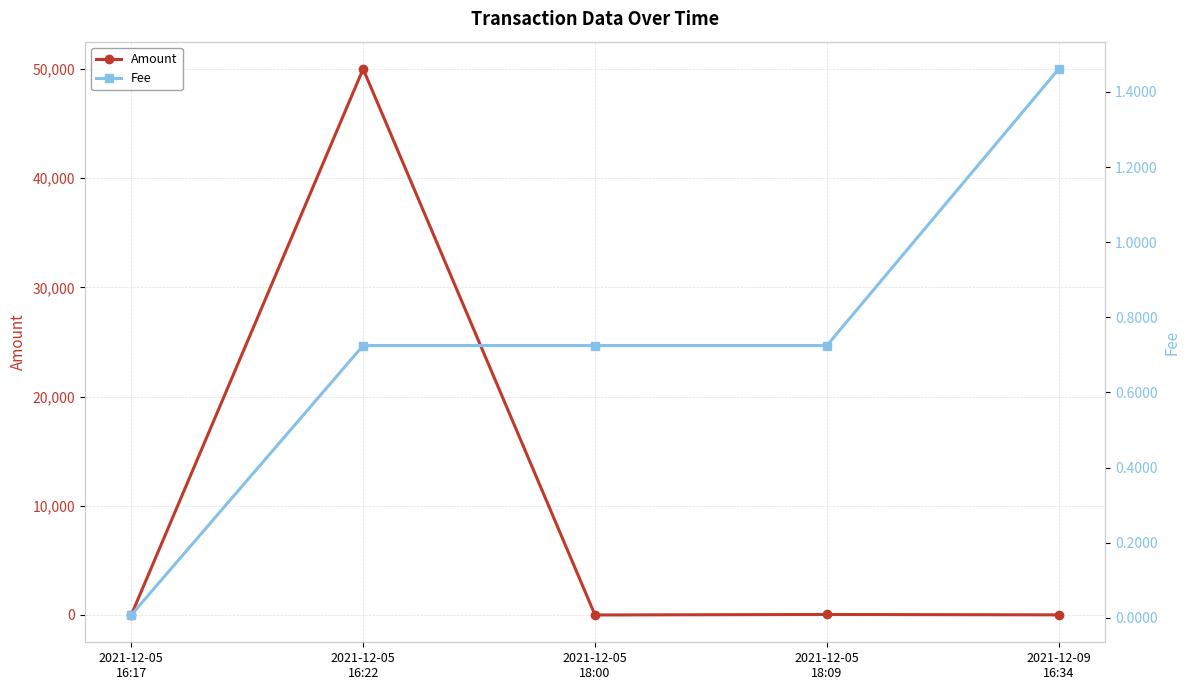

Does the chart have visible grid lines?

Yes